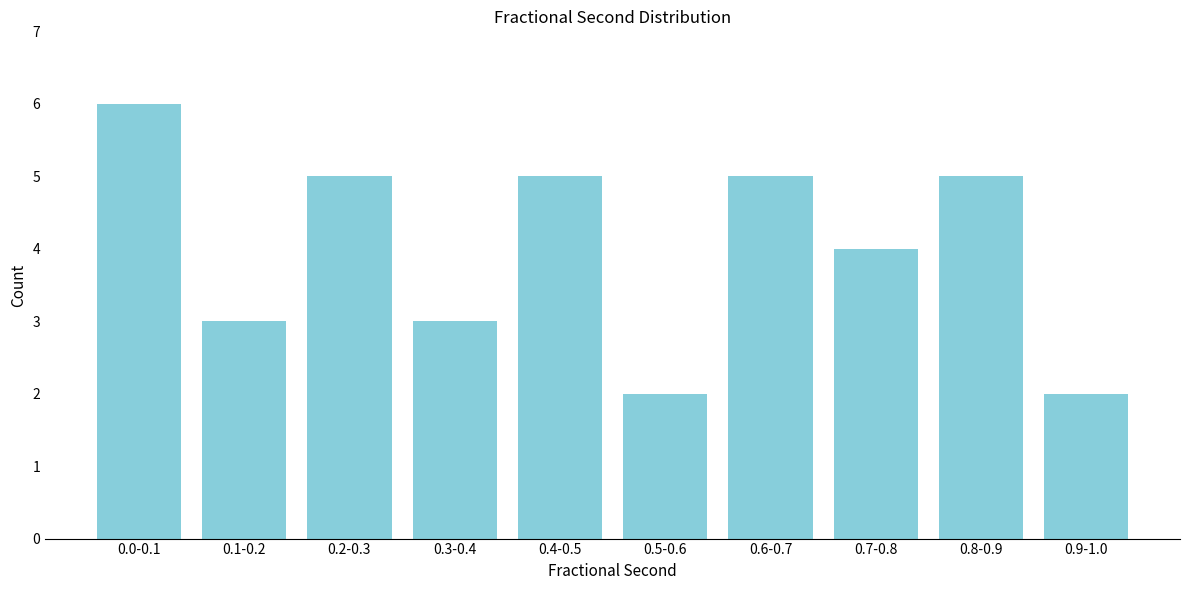

Reading right to left, extract all data points from this chart.

0.9-1.0=2	0.8-0.9=5	0.7-0.8=4	0.6-0.7=5	0.5-0.6=2	0.4-0.5=5	0.3-0.4=3	0.2-0.3=5	0.1-0.2=3	0.0-0.1=6